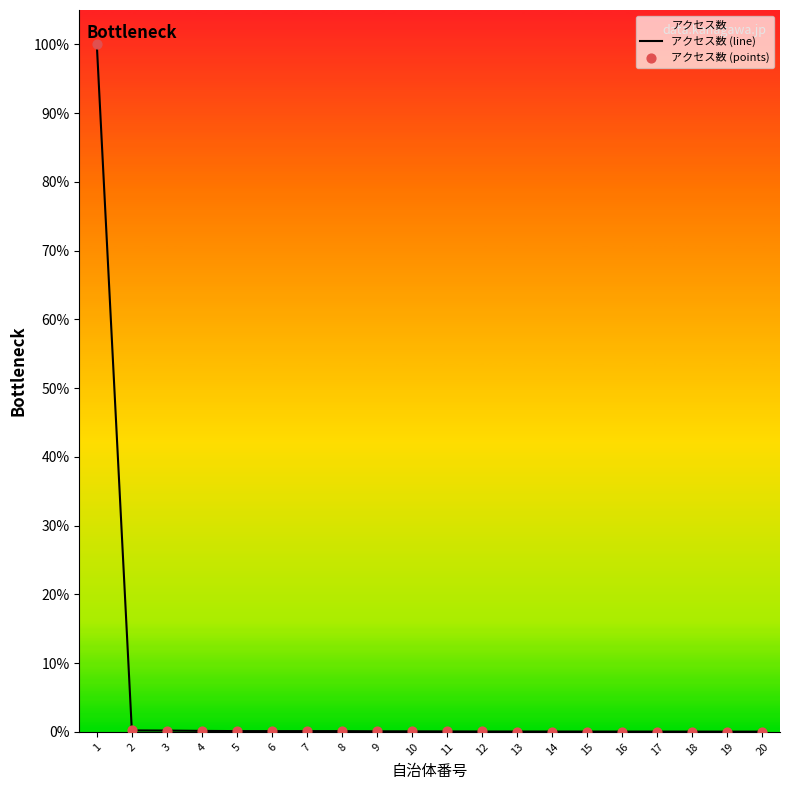

At which category is the sum across all series the highest?

1